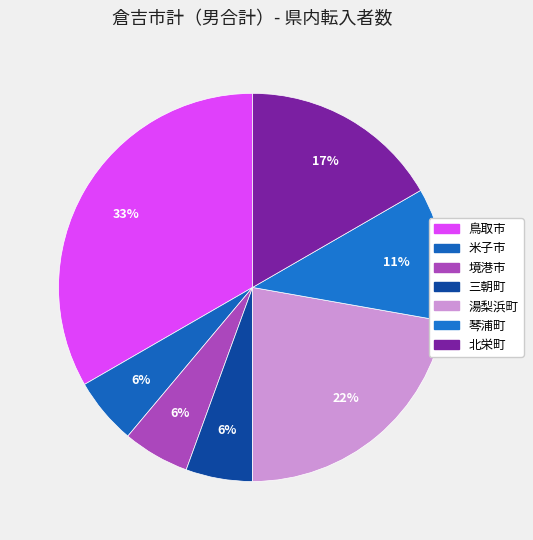

Is 琴浦町 the majority of the pie?

No